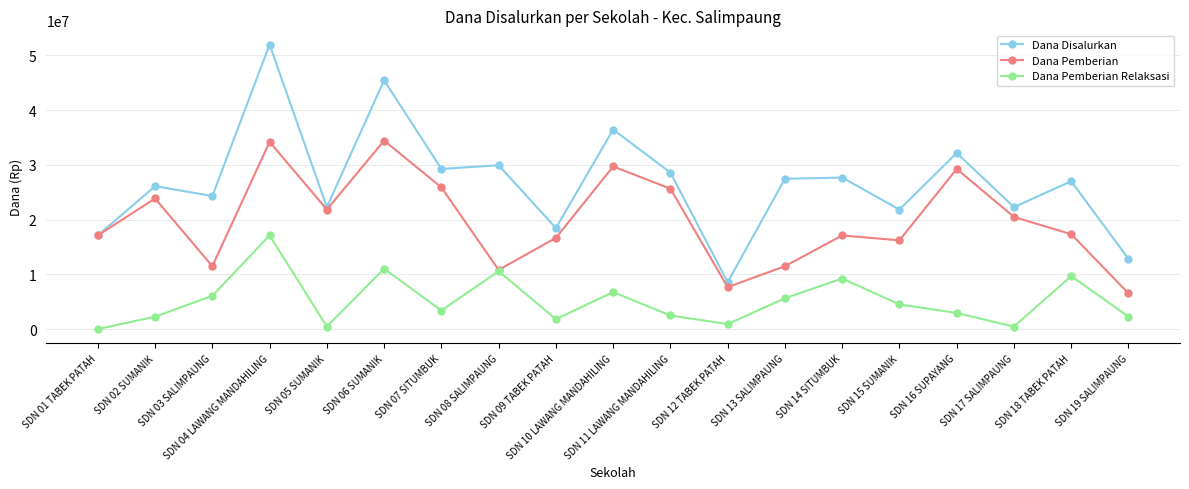

What is the label of the 9th point from the left?

SDN 09 TABEK PATAH